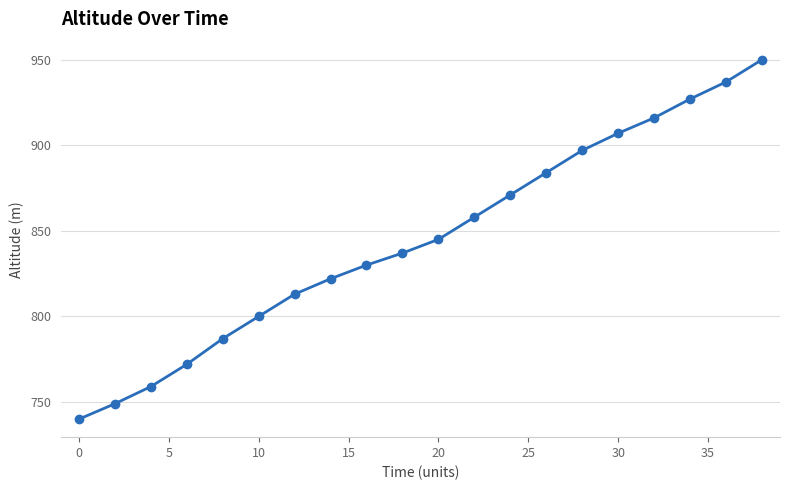

Reading left to right, list all the values displayed in this chart.

740	749	759	772	787	800	813	822	830	837	845	858	871	884	897	907	916	927	937	950